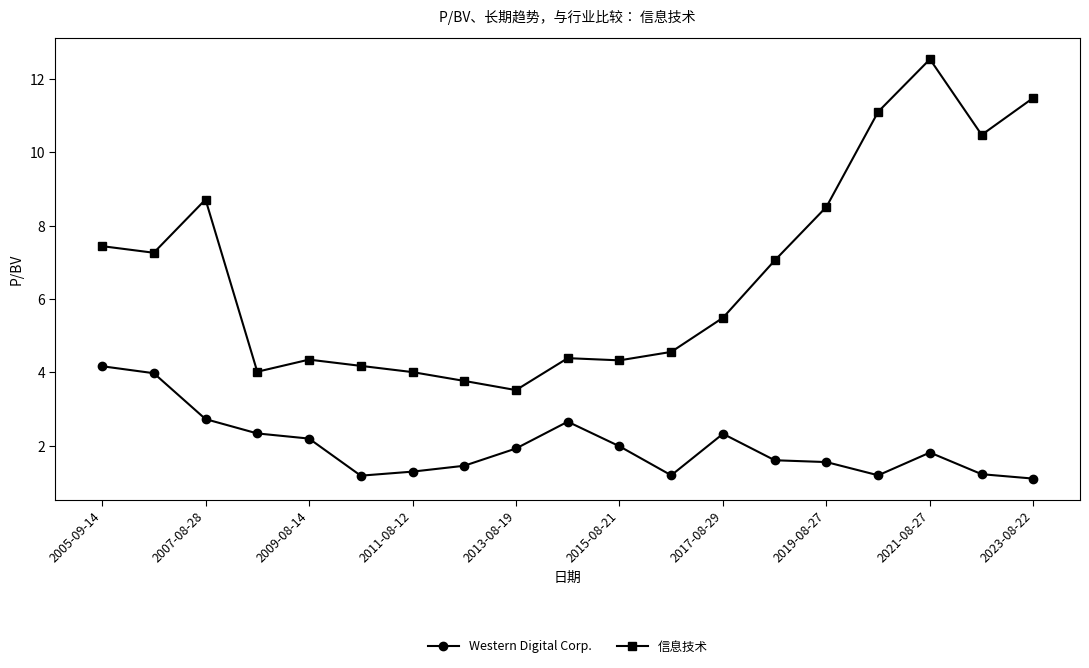

What is the minimum value for Western Digital Corp.?

1.1